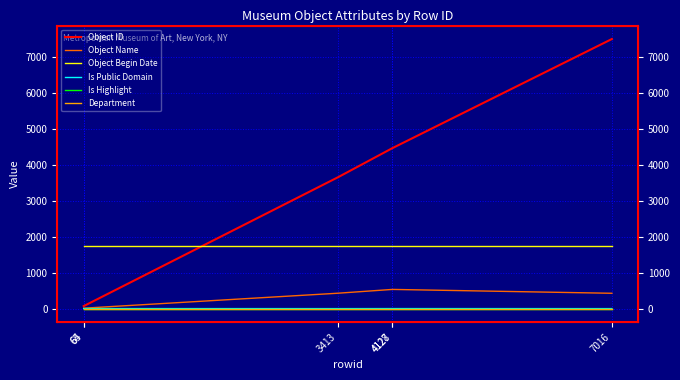

True or false: Is Highlight and Department intersect in this chart.

False